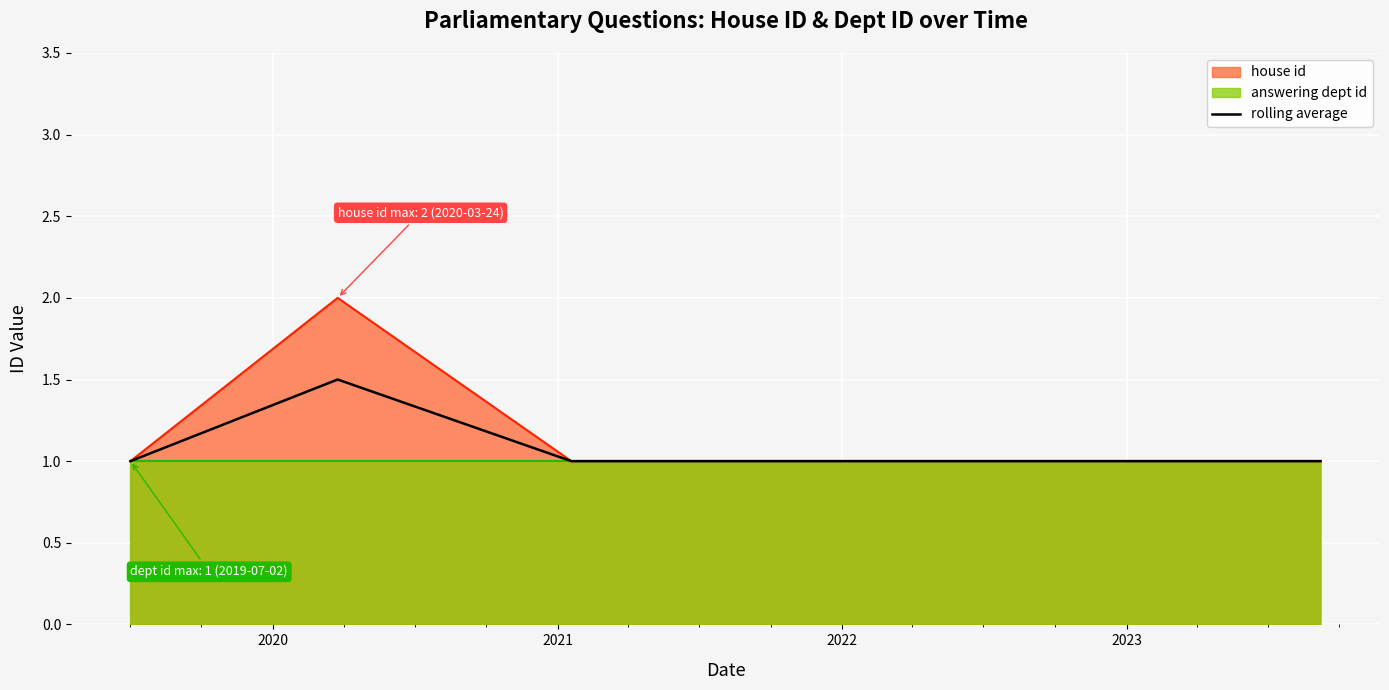

What is the minimum value for rolling average?

1.0